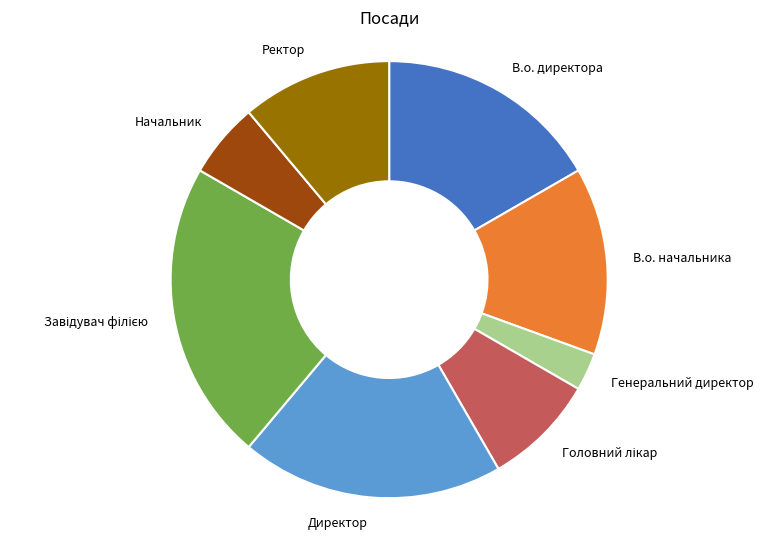

Is there any slice that represents more than half of the pie?

No